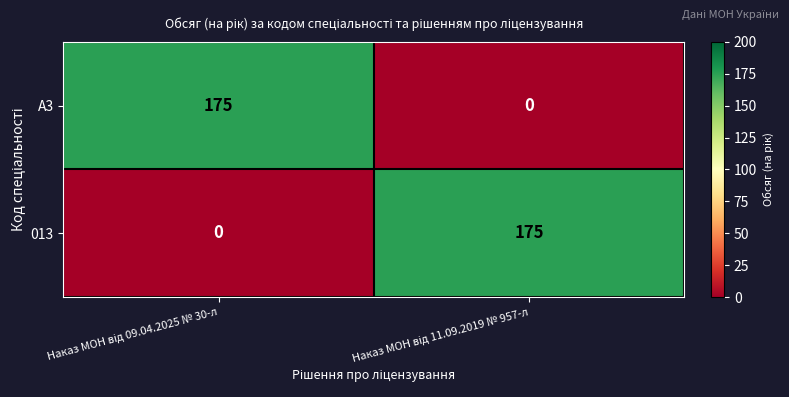

Reading left to right, transcribe all the data shown in this chart.

A3: 175	0
013: 0	175